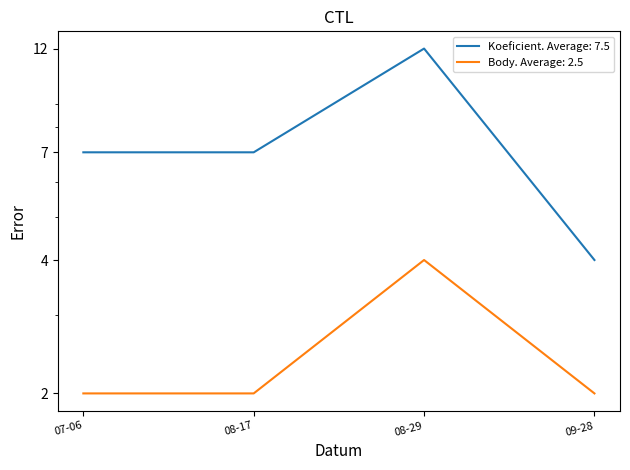

Count the number of data series in this chart.

2